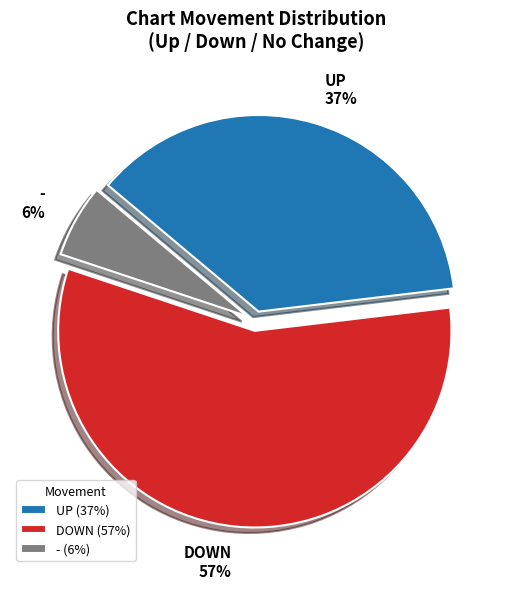

What is the ratio of the value at UP 37% to the value at - 6%?

6.2